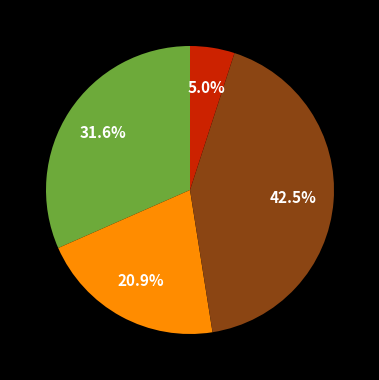

How many slices are in this pie chart?

4